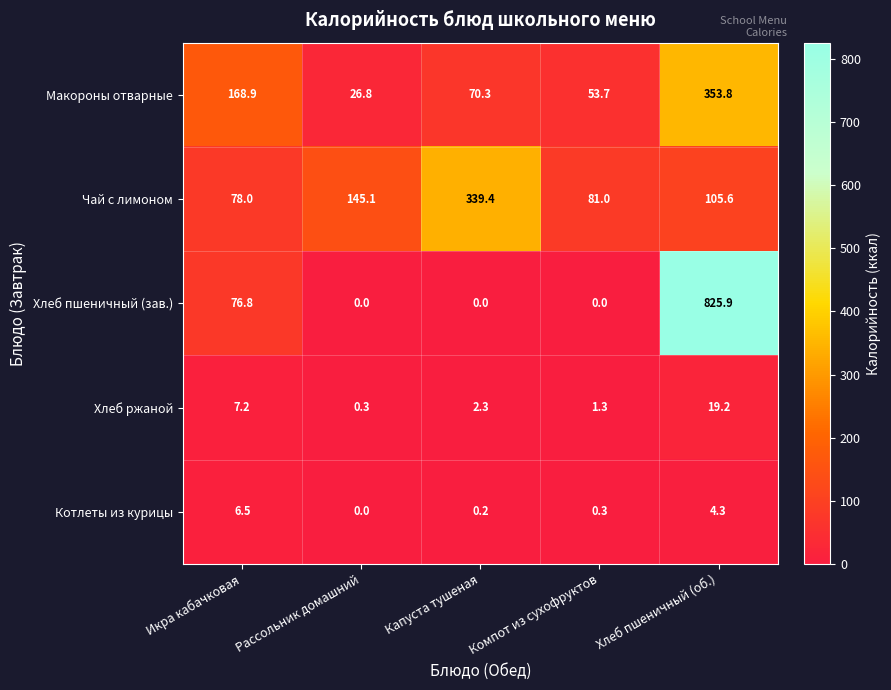

Is it true that Чай с лимоном equals 339.4 at Капуста тушеная?

True